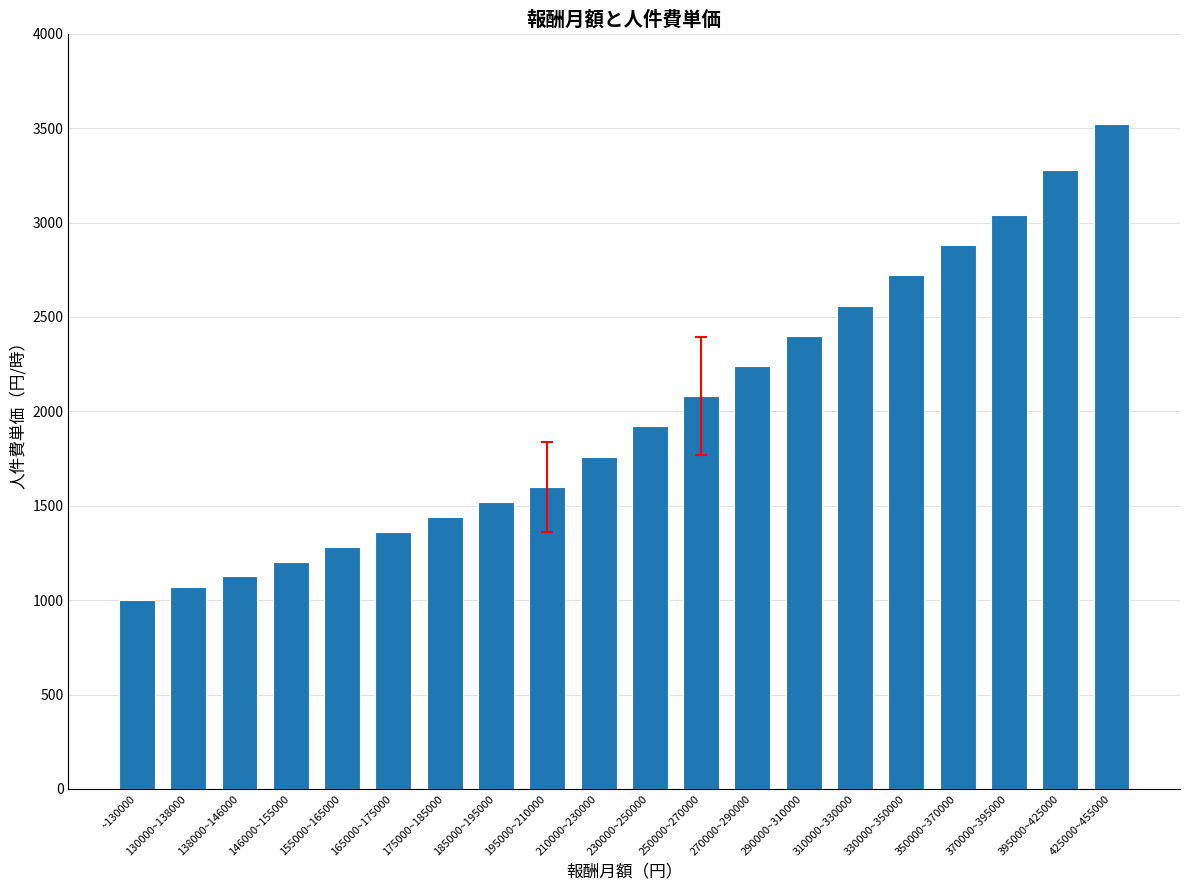

What is the maximum value shown in the chart?

3520